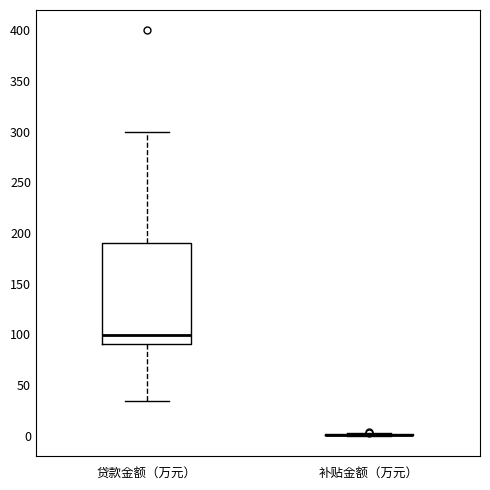

Where does the median line of the box for 贷款金额（万元） sit on the y-axis? The values are not printed on the chart, so give them approximately, as read against the axis.

100